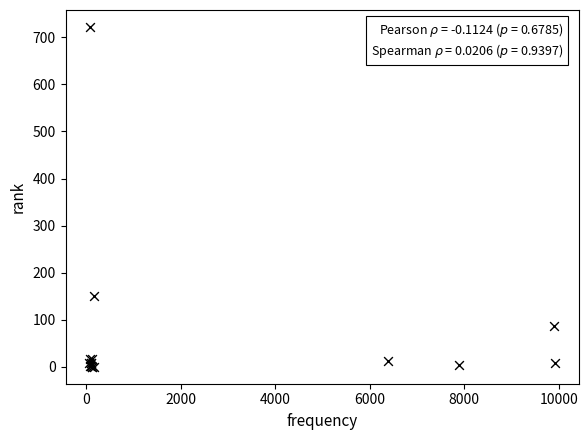

What Y value in the scatter plot is closest to 361?

150.0